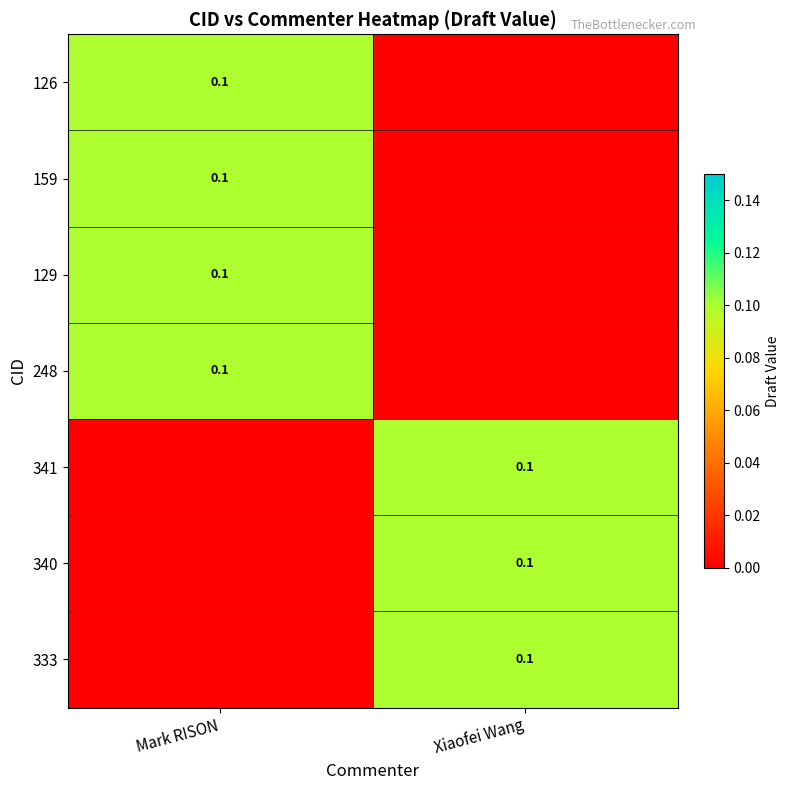

What is the maximum value shown in the chart?

0.1